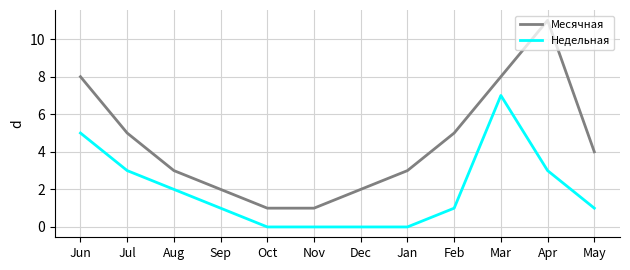

True or false: Недельная has a value of 0 at Feb.

False